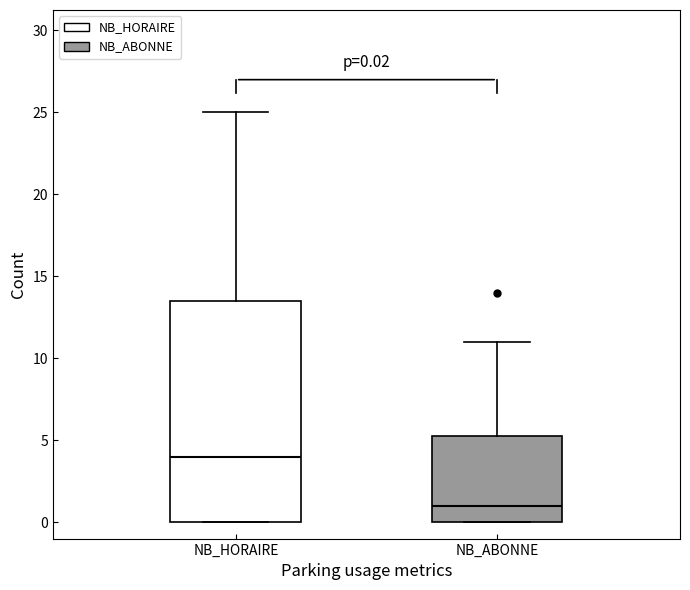

Comparing the boxes themselves (not the whiskers), which one is the tallest?

NB_HORAIRE